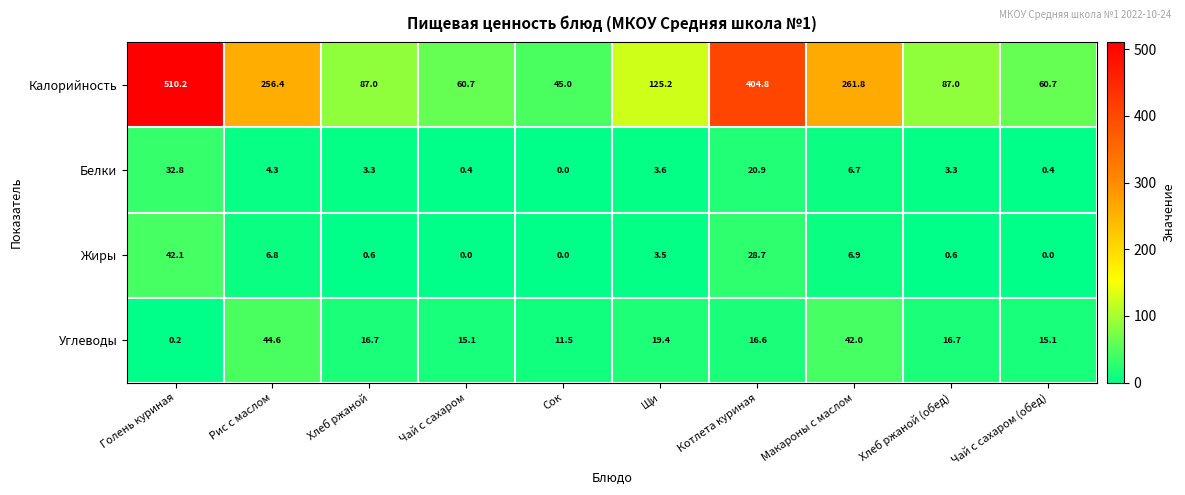

At which category does the chart reach its peak across all series?

Голень куриная